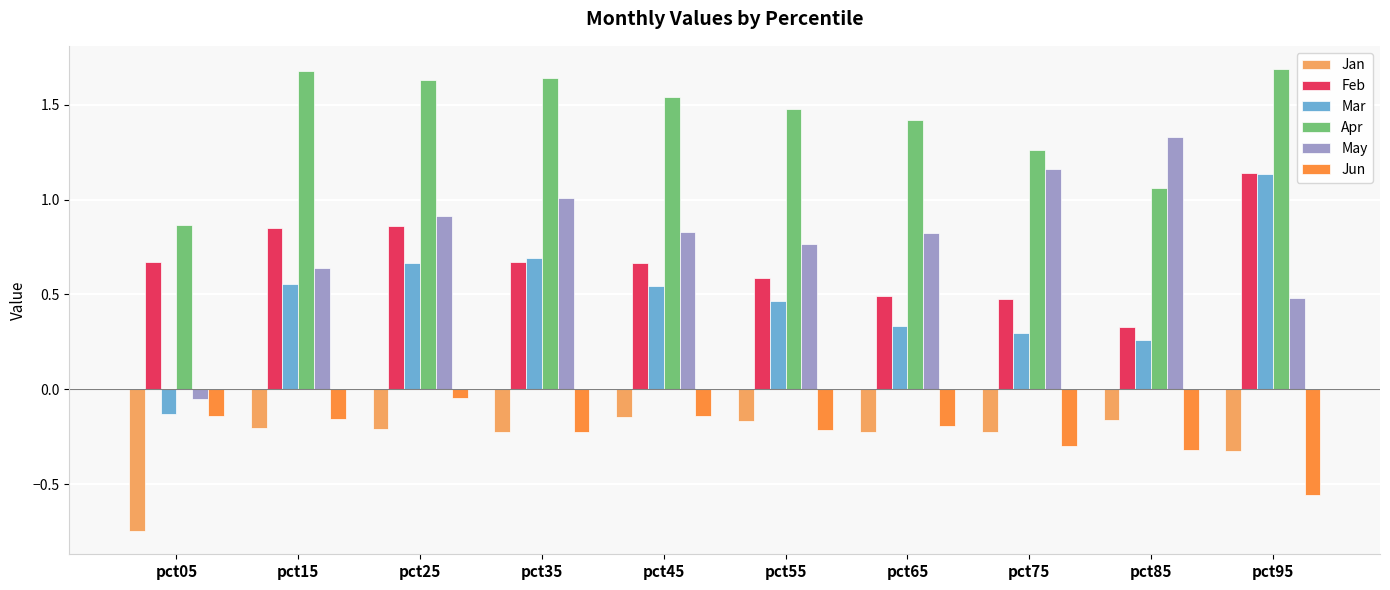

At which label does Feb reach its minimum?

pct85